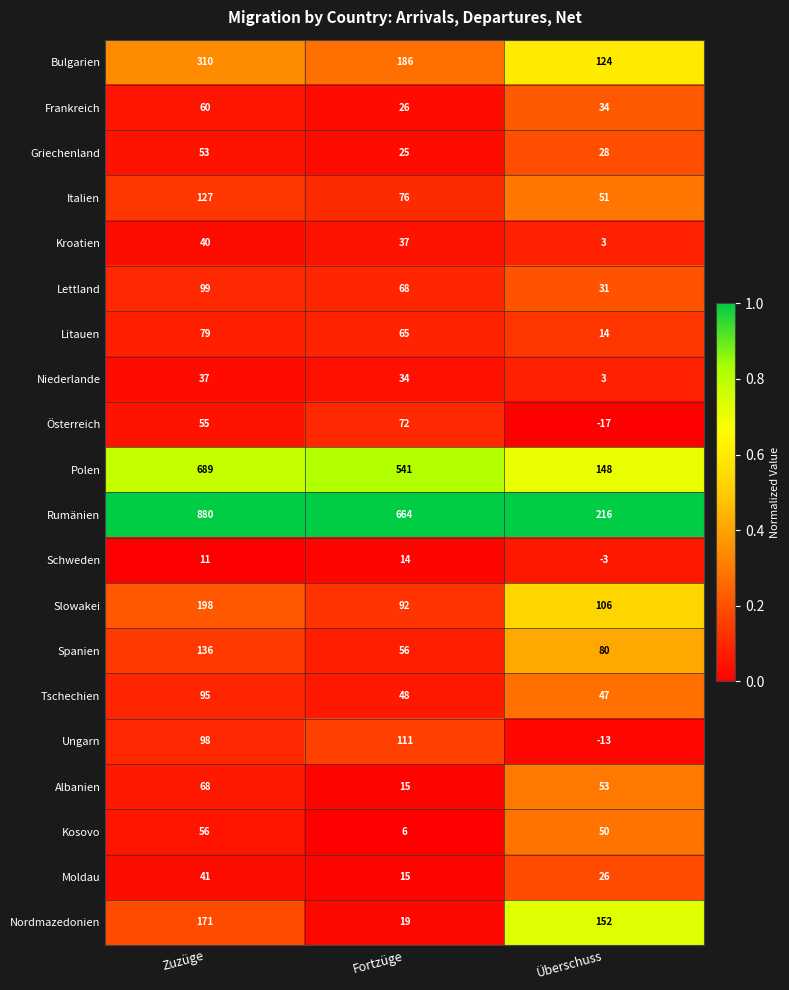

Which series has the widest spread of values?

Rumänien